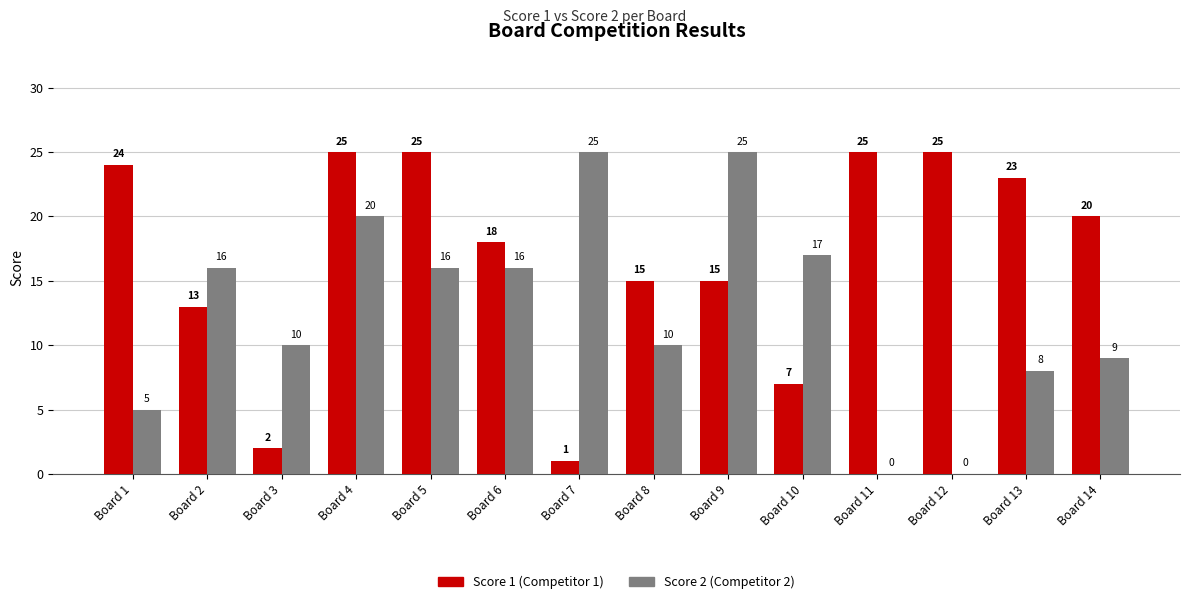

What is the maximum value shown in the chart?

25